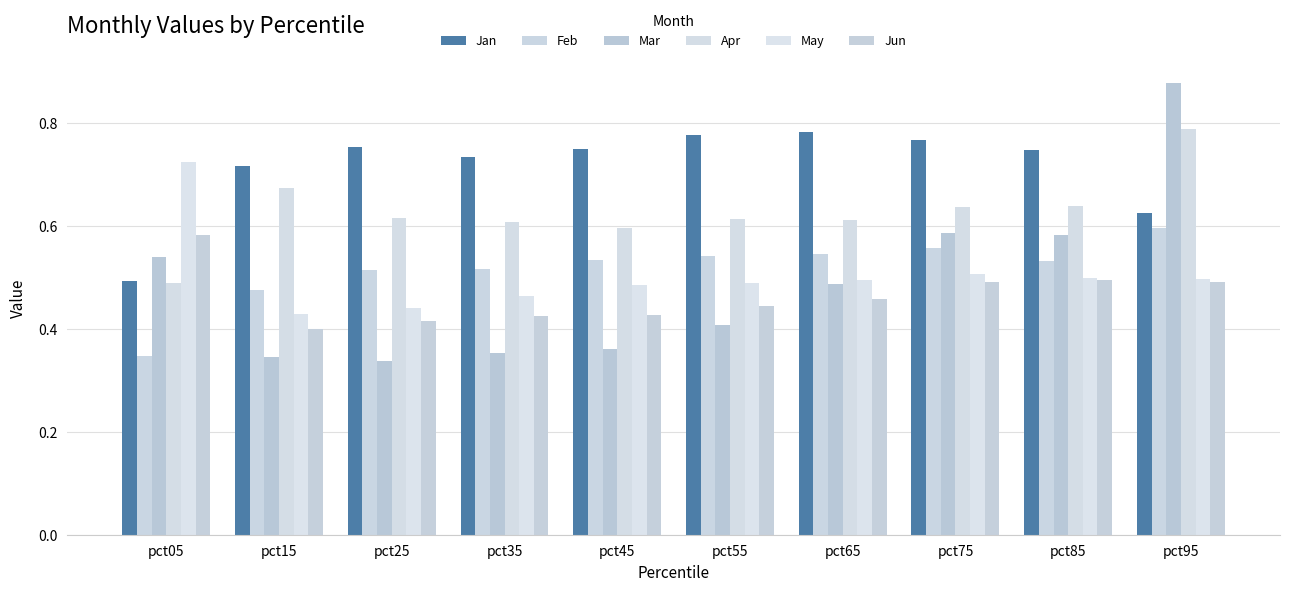

What is the sum of all Mar values?

4.9